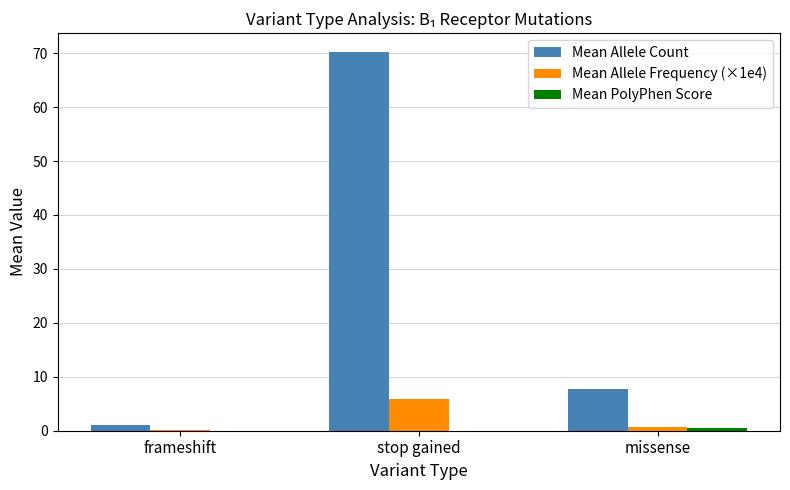

At which category does the chart reach its peak across all series?

stop gained